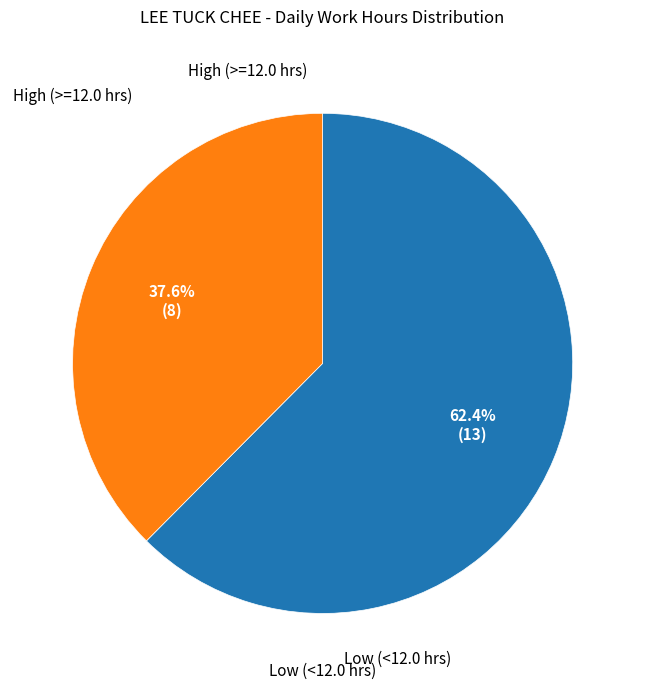

Is there any slice that represents more than half of the pie?

Yes